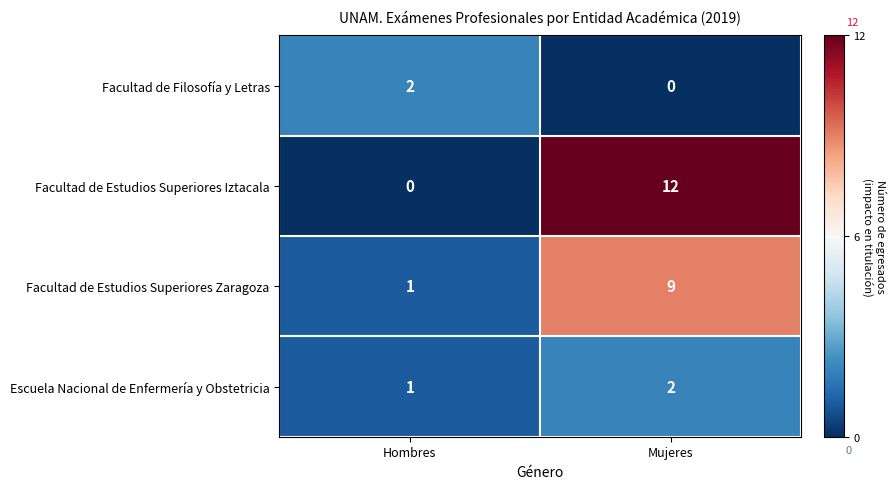

What is the difference between the highest and lowest values at Mujeres?

12